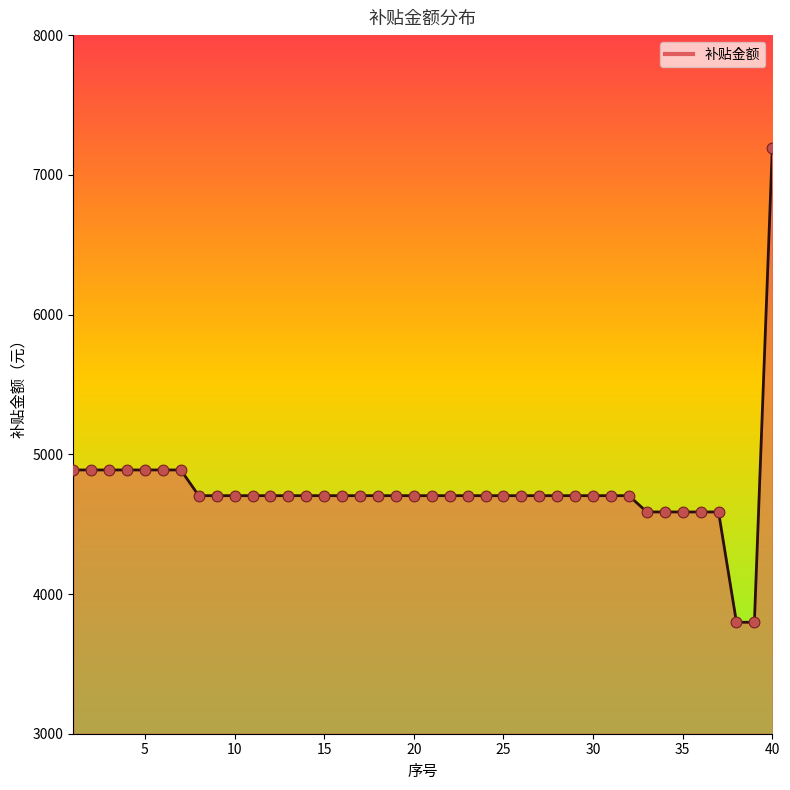

What is the minimum value shown in the chart?

3797.7